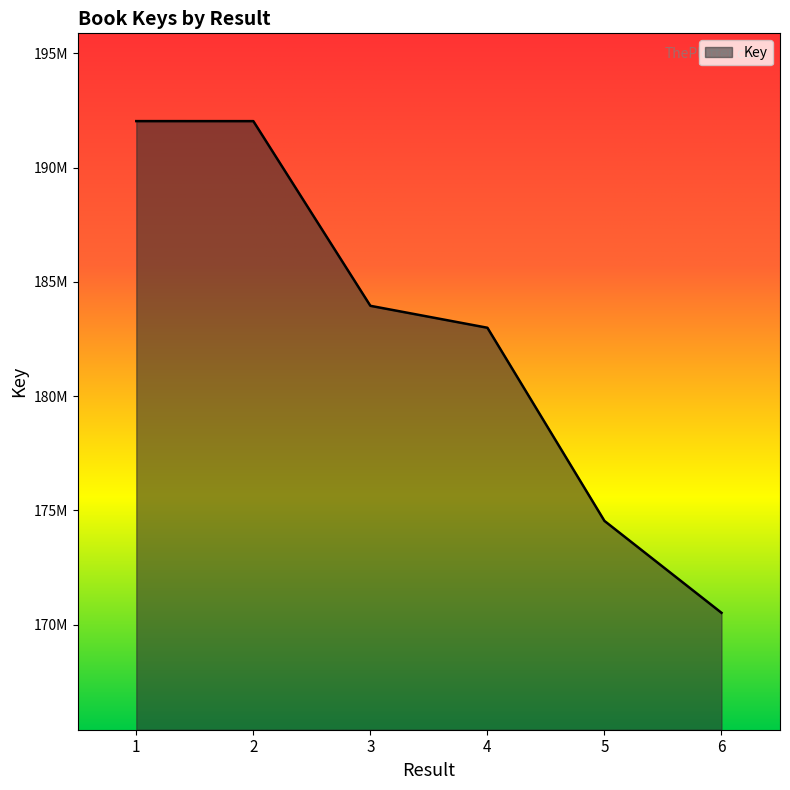

What is the difference between the second highest and minimum values?

21513730